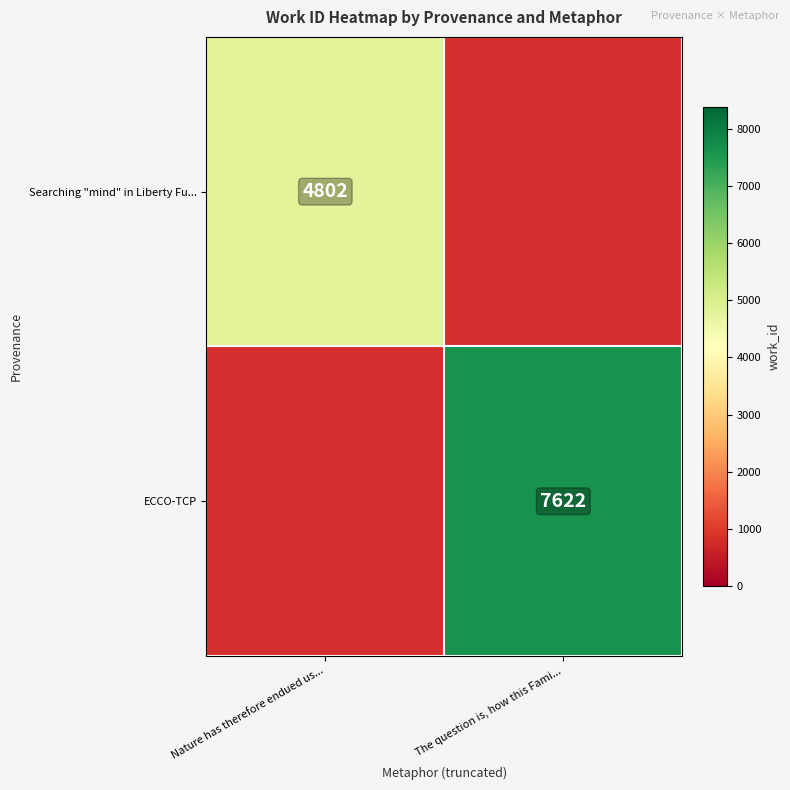

What is the maximum value shown in the chart?

7622.0